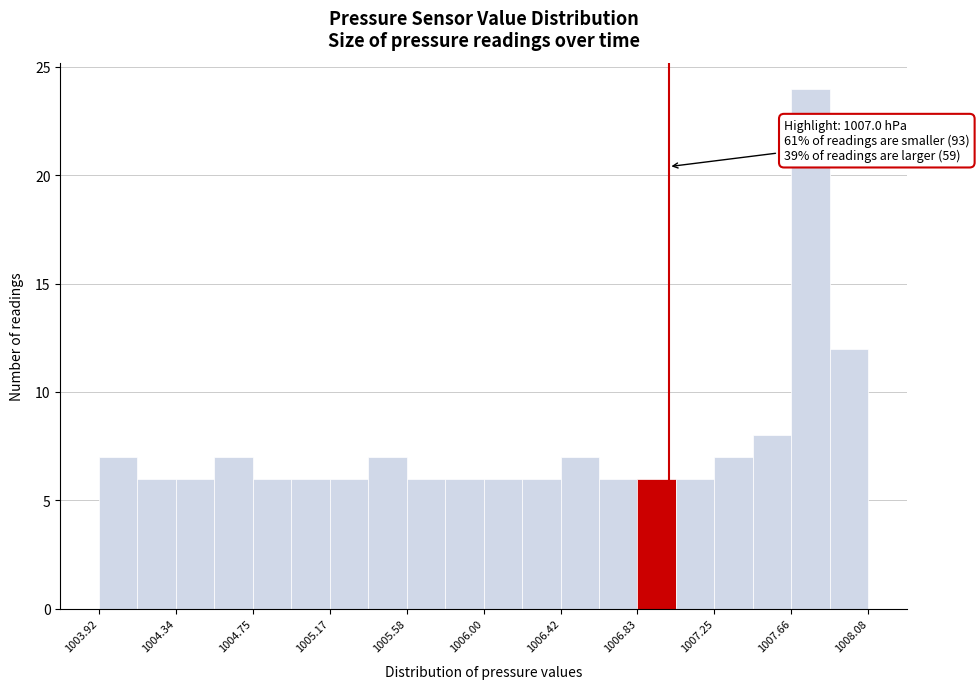

Over which range of the x-axis is the bar tallest?

1007.65 to 1007.85